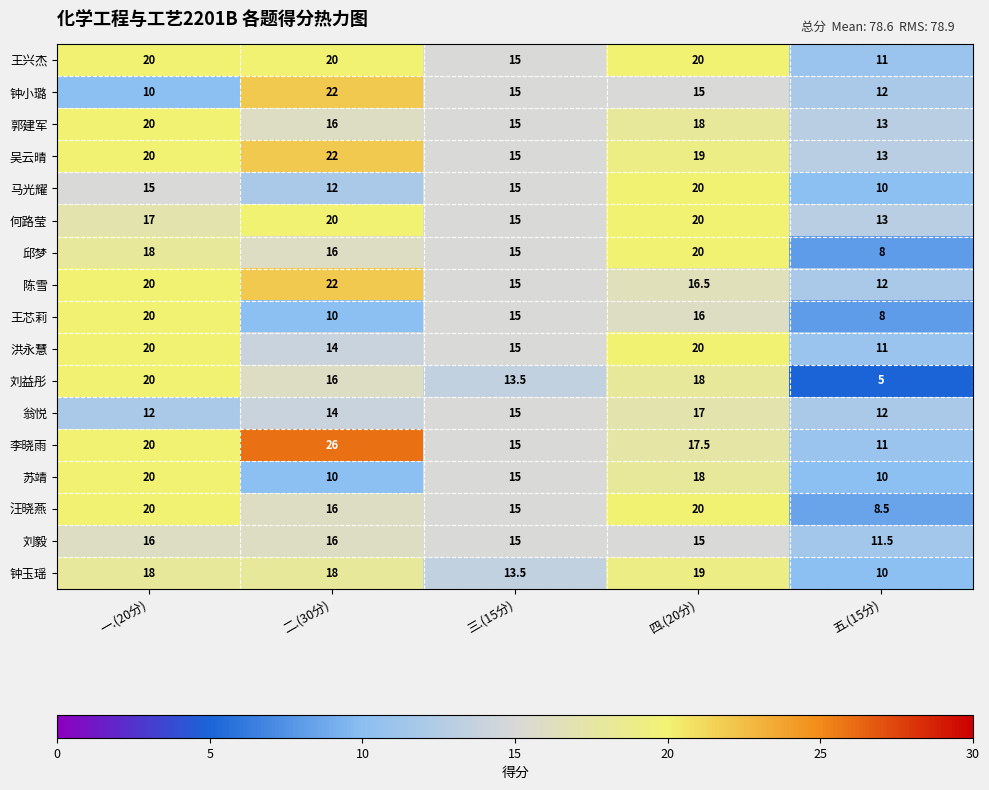

At which label is 吴云晴 closest to 17?

三.(15分)